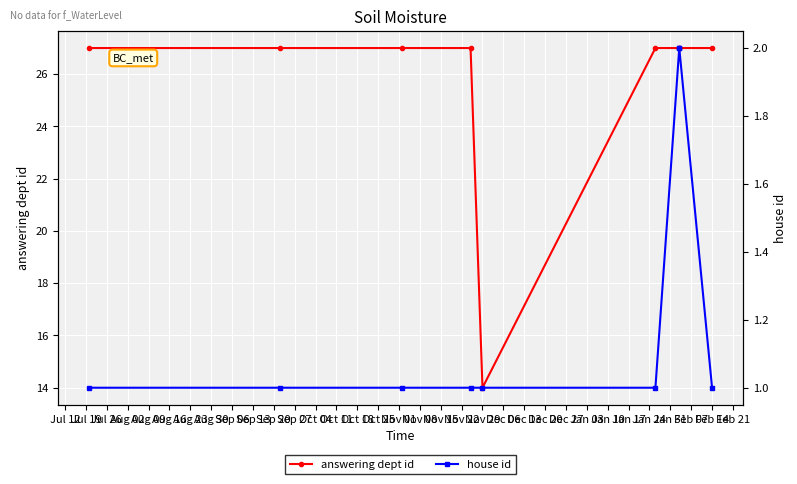

List the series in order of their peak value, highest first.

answering dept id, house id